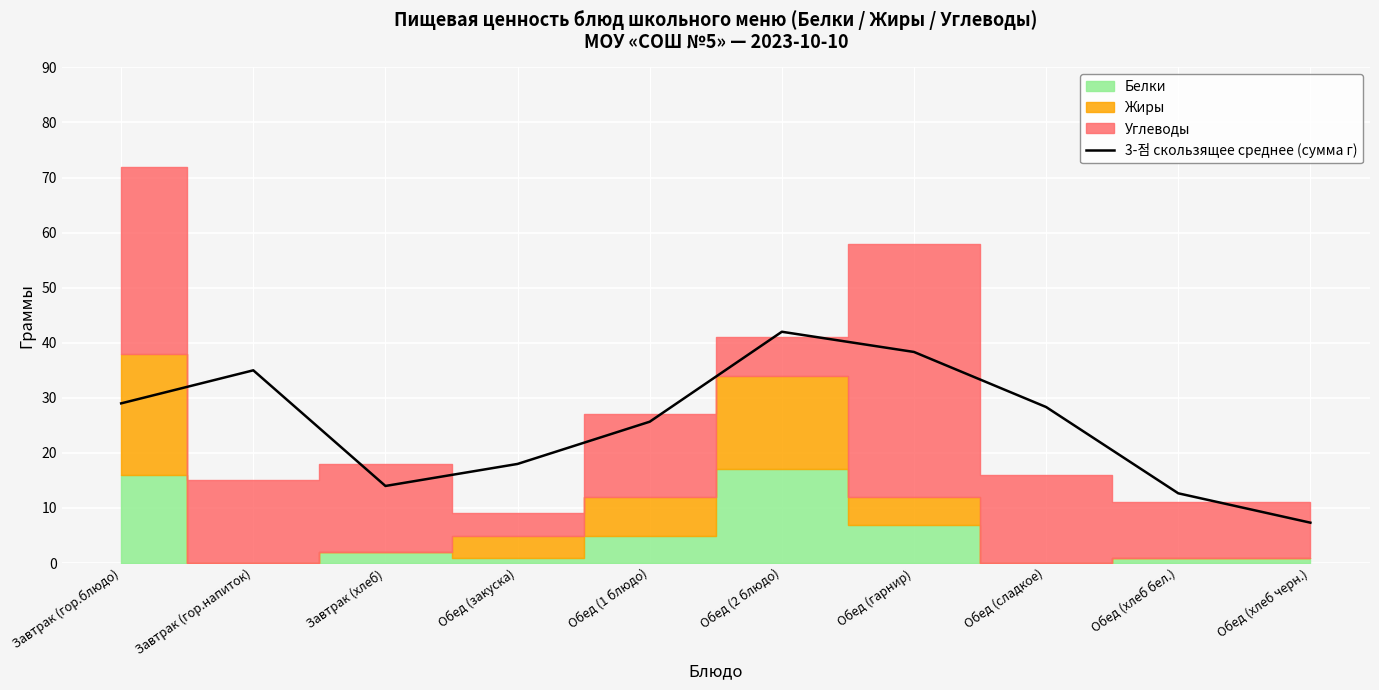

What is the label of the 4th point from the left?

Обед (закуска)